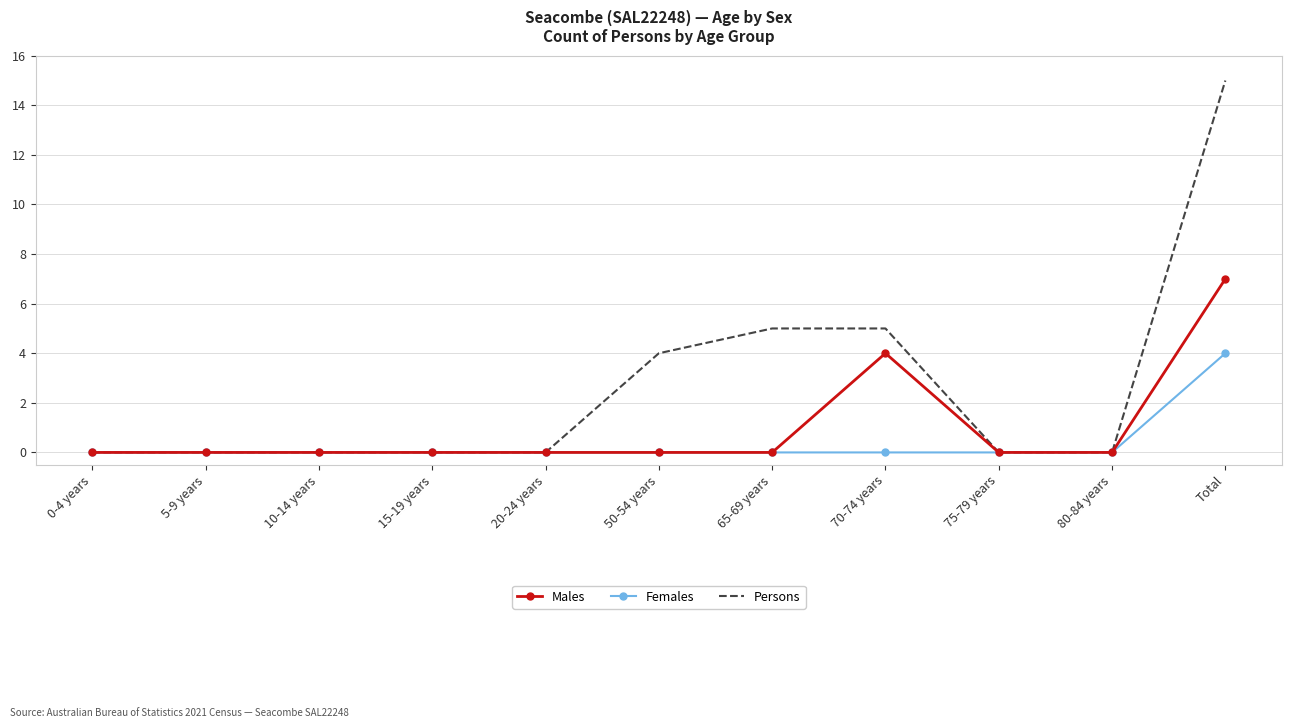

What is the average value of the Males series?

1